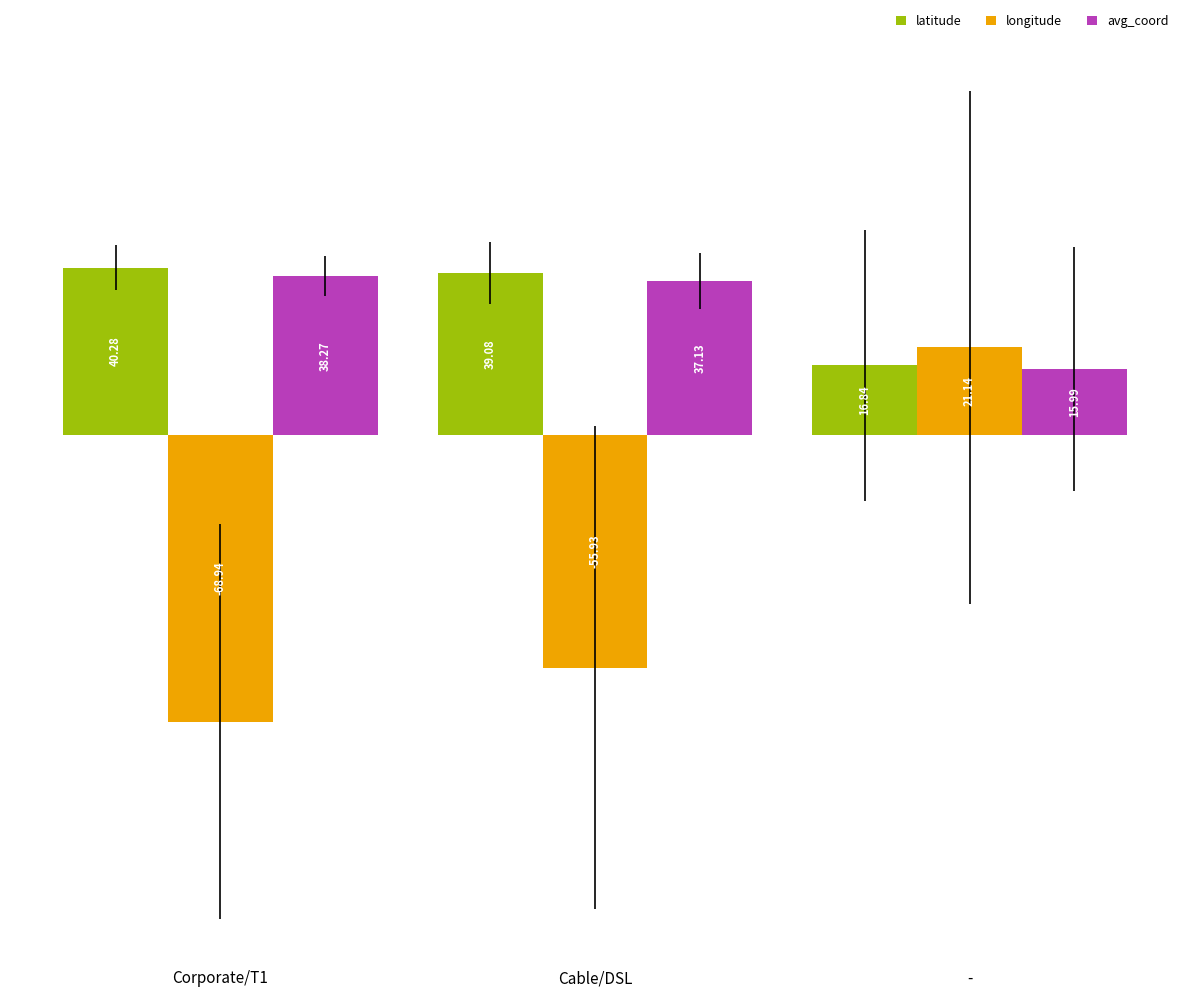

Which category has the lowest value across all series?

Corporate/T1